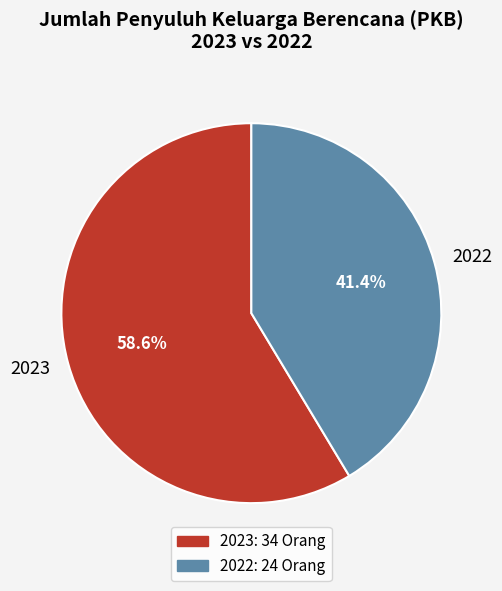

How many segments does this pie chart have?

2